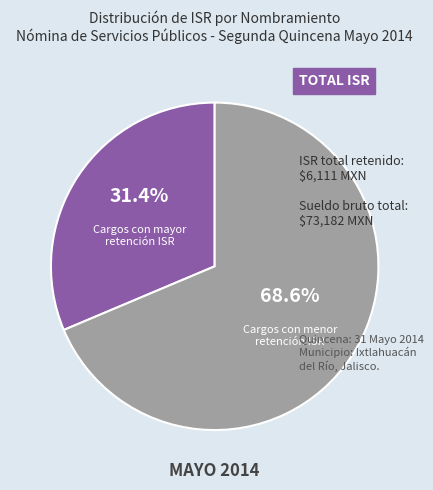

How many slices are in this pie chart?

2